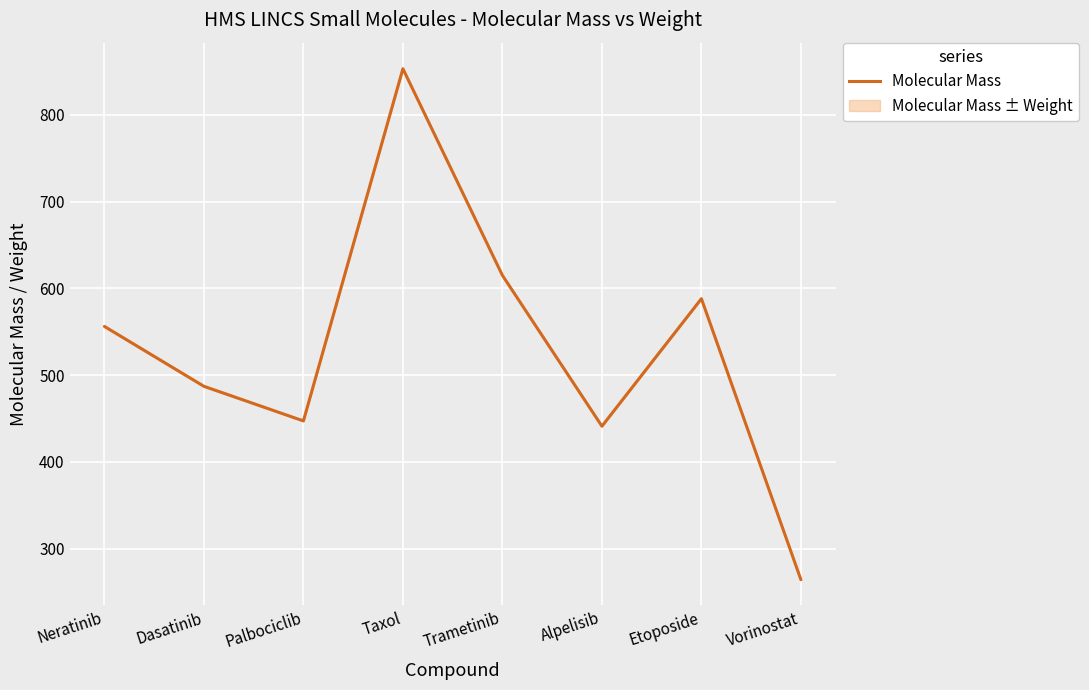

What is the difference between the values at Trametinib and Vorinostat?

350.9